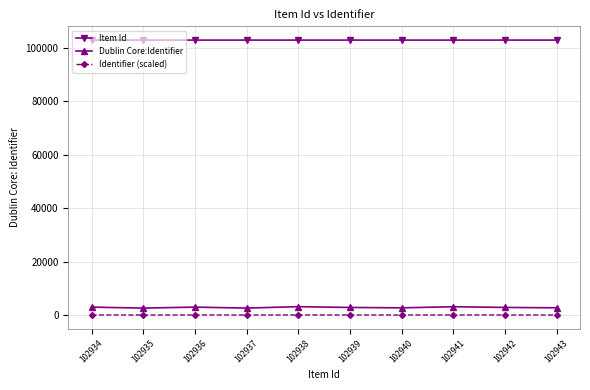

What is the minimum value for Dublin Core:Identifier?

2640.0